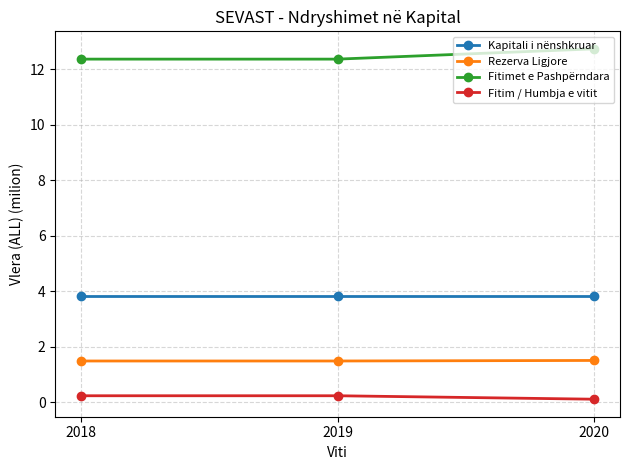

What is the sum of all Kapitali i nënshkruar values?

11.5